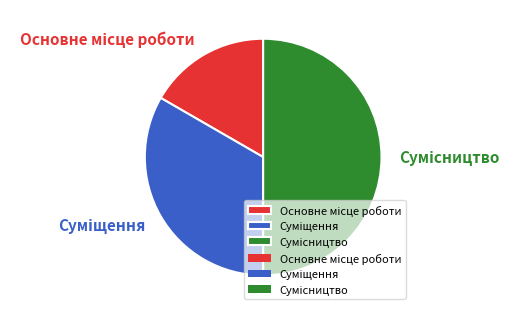

How many segments does this pie chart have?

3